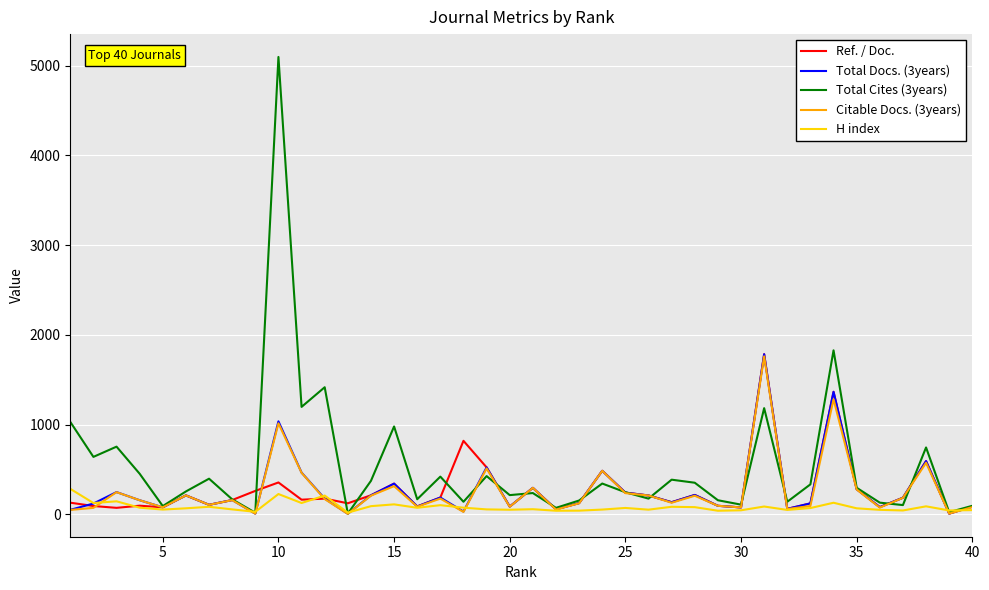

What is the highest value of the H index series?

285.0